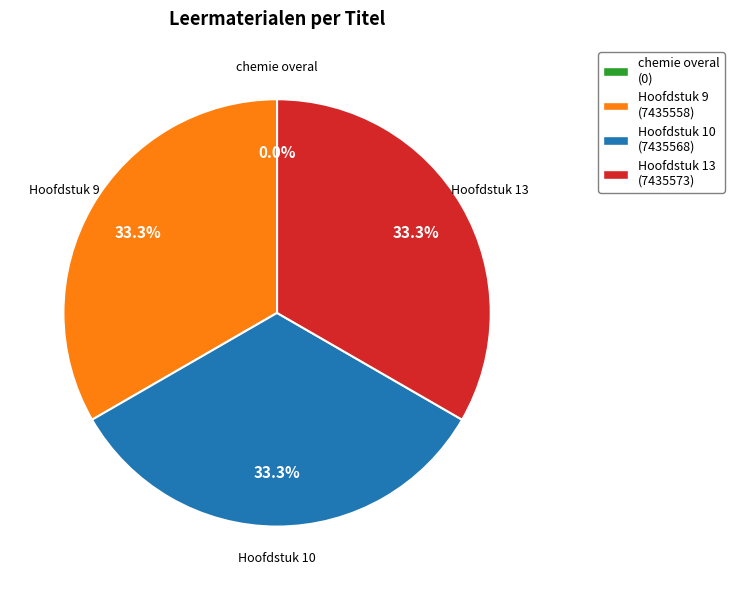

The Hoofdstuk 13 slice represents 33% of the pie. True or false?

True